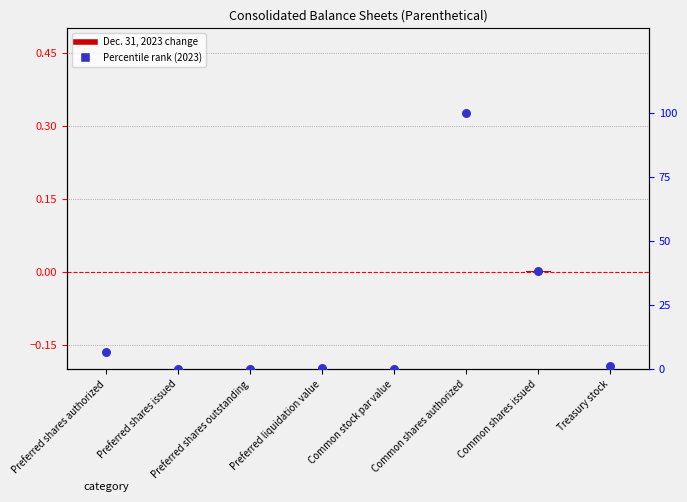

What is the total value across all series at Treasury stock?

1.4